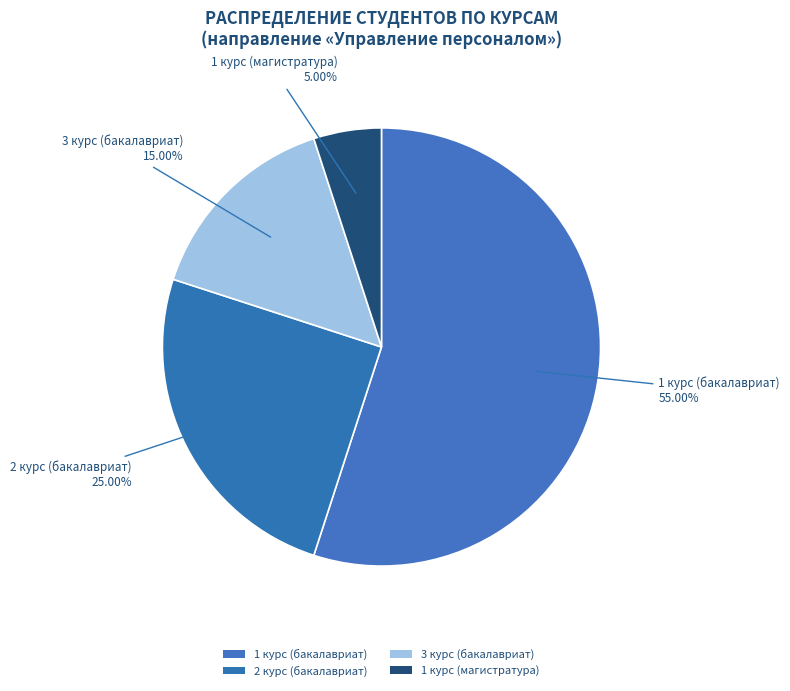

Count the number of slices in the pie.

4